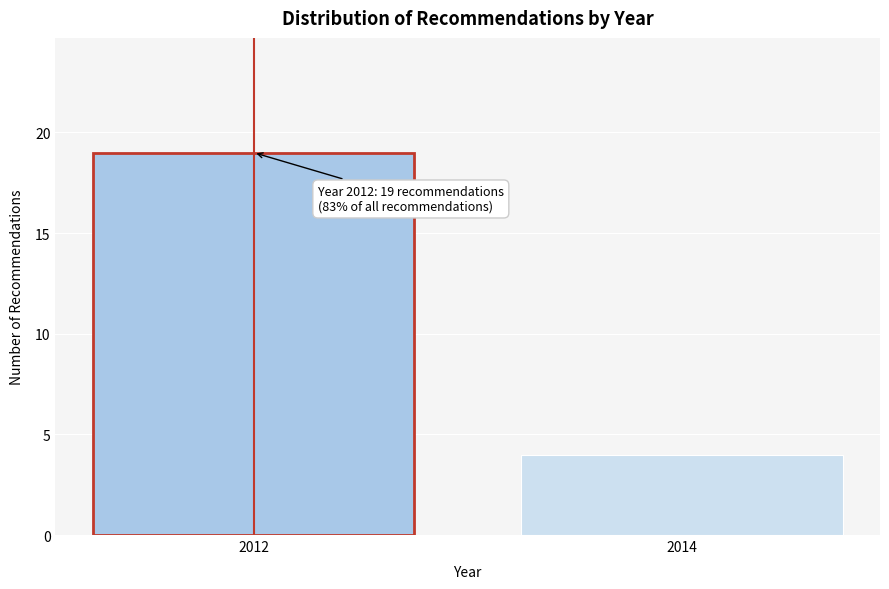

Reading left to right, what are all the values shown in this chart?

2012=19	2014=4